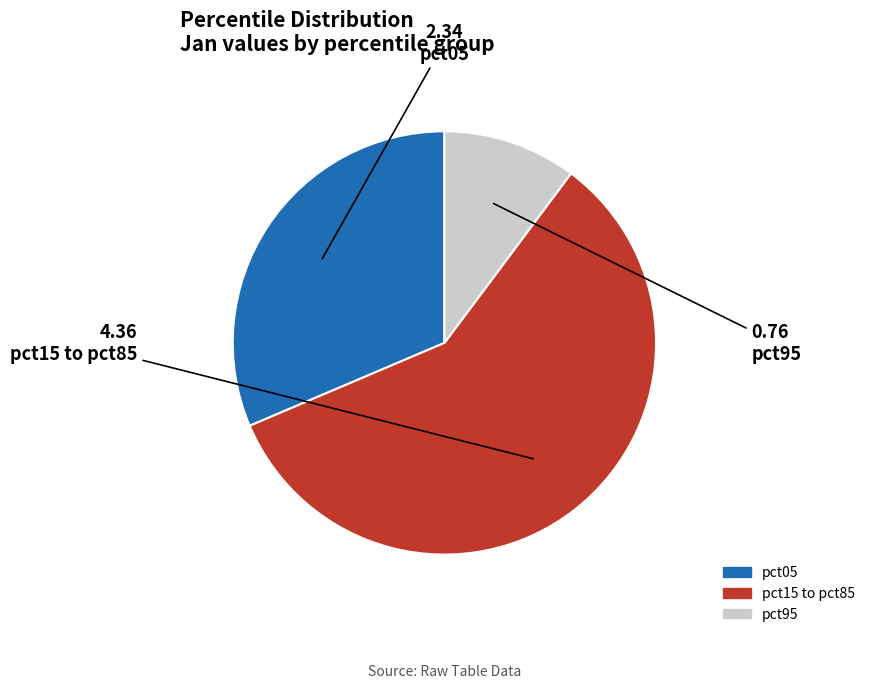

What is the ratio of the value at pct15 to pct85 to the value at pct95?

5.7